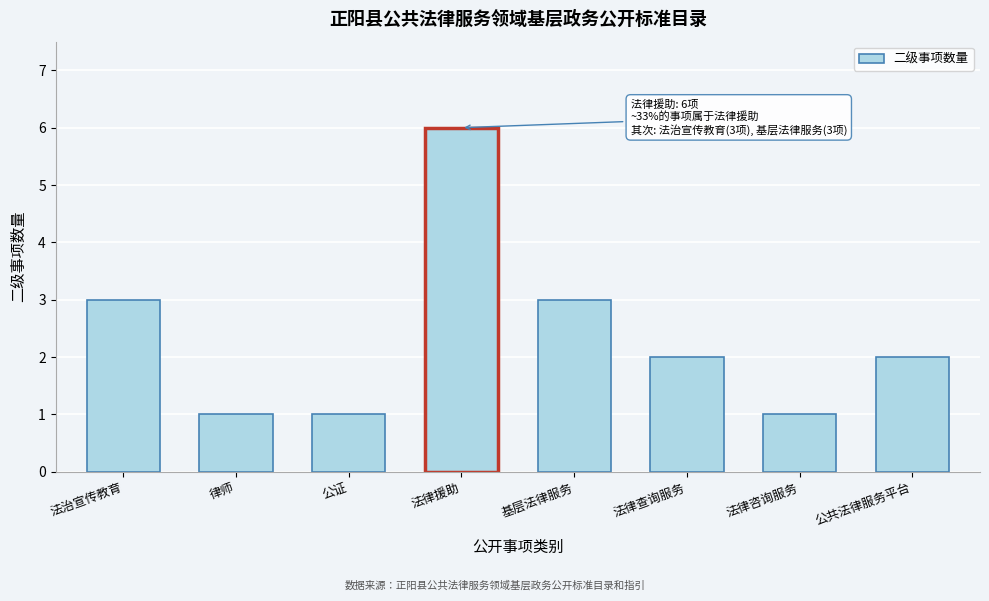

Reading left to right, what are all the values shown in this chart?

法治宣传教育=3	律师=1	公证=1	法律援助=6	基层法律服务=3	法律查询服务=2	法律咨询服务=1	公共法律服务平台=2